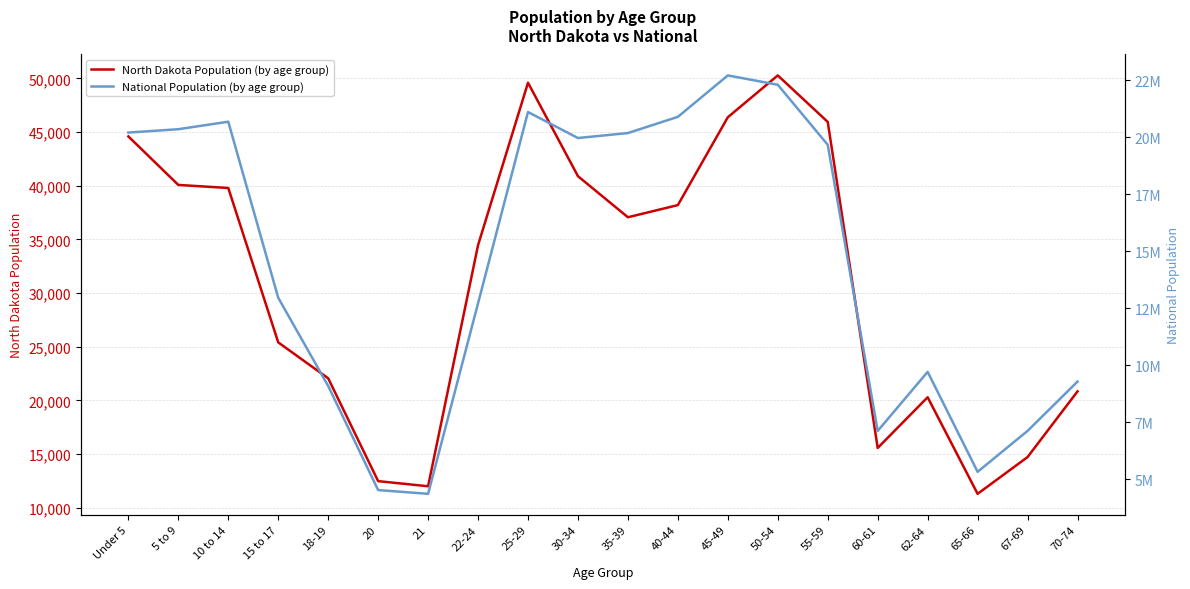

What is the difference between the highest and lowest values at 62-64?

9683899